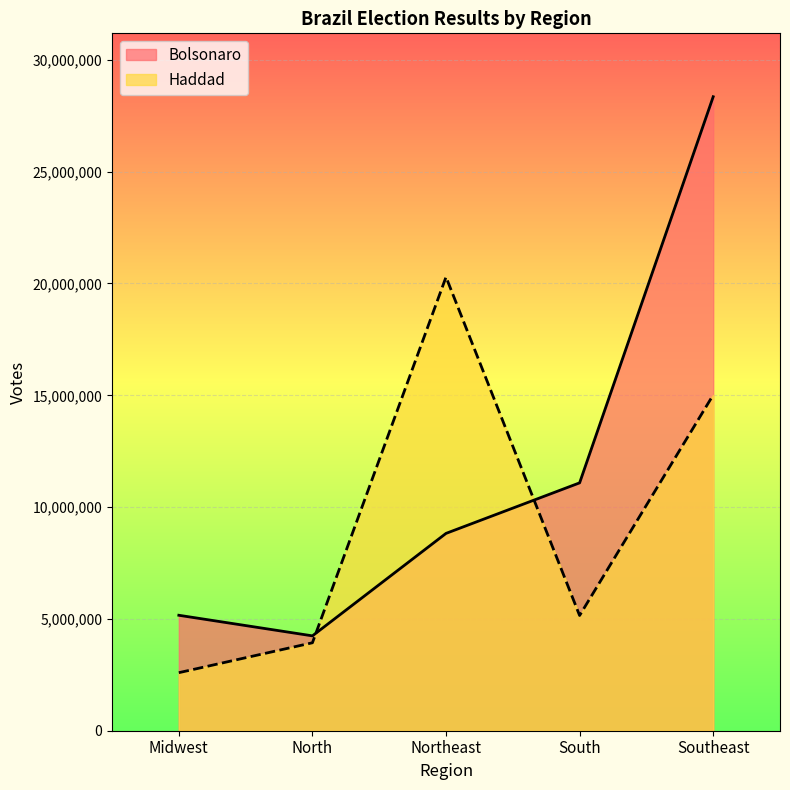

Reading left to right, extract all data points from this chart.

Haddad: 2595426	3933015	20289812	5152685	15016238
Bolsonaro: 5163023	4242504	8824454	11084395	28351800